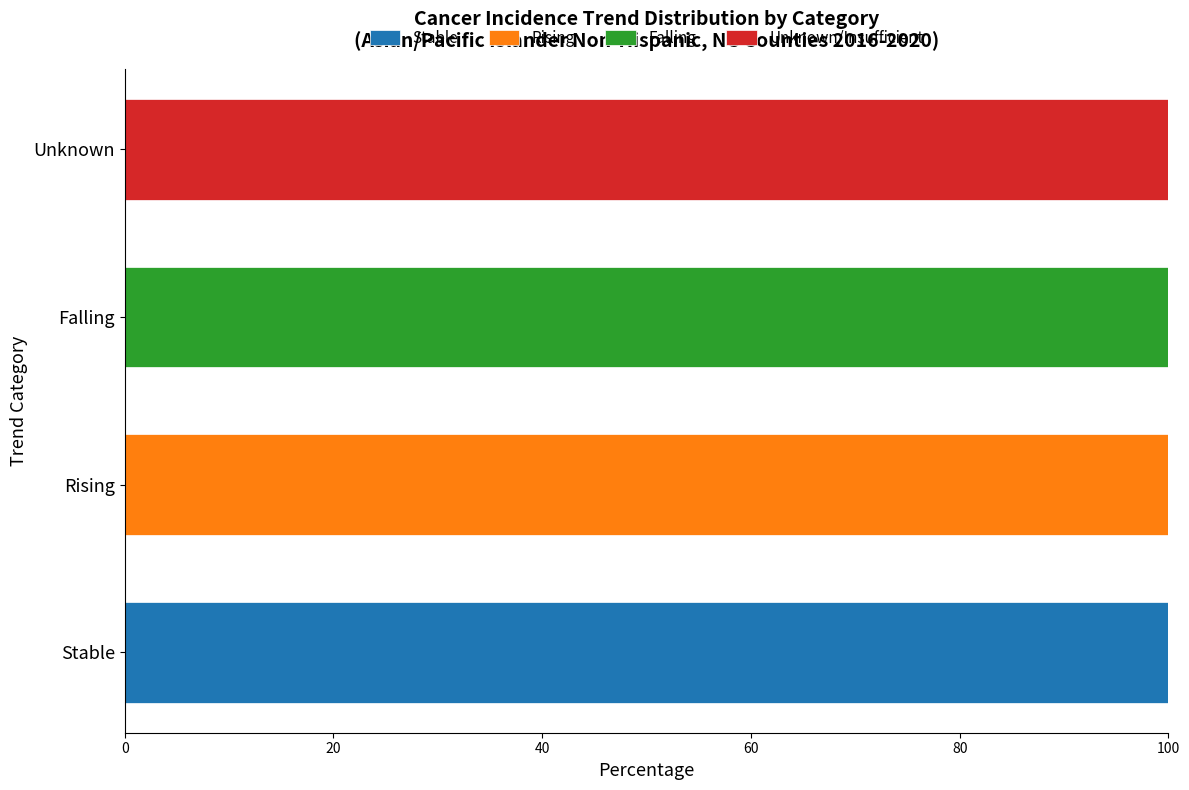

The value of Stable at Stable is 63. True or false?

False